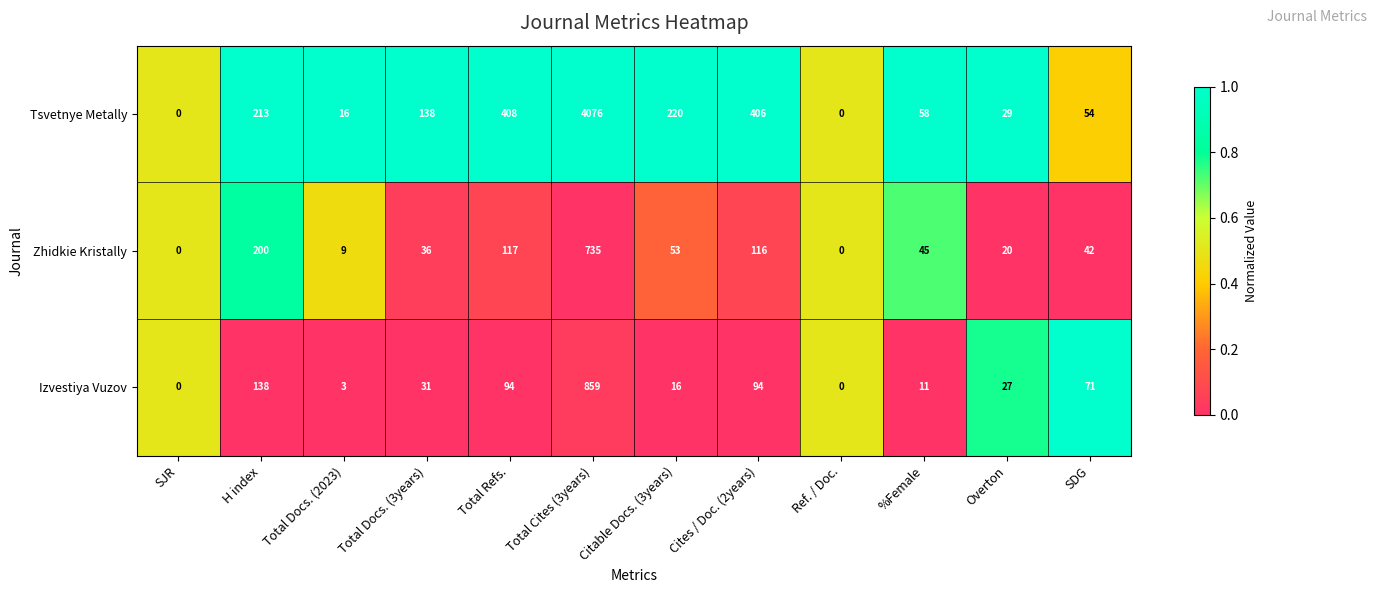

Which series has the widest spread of values?

Tsvetnye Metally